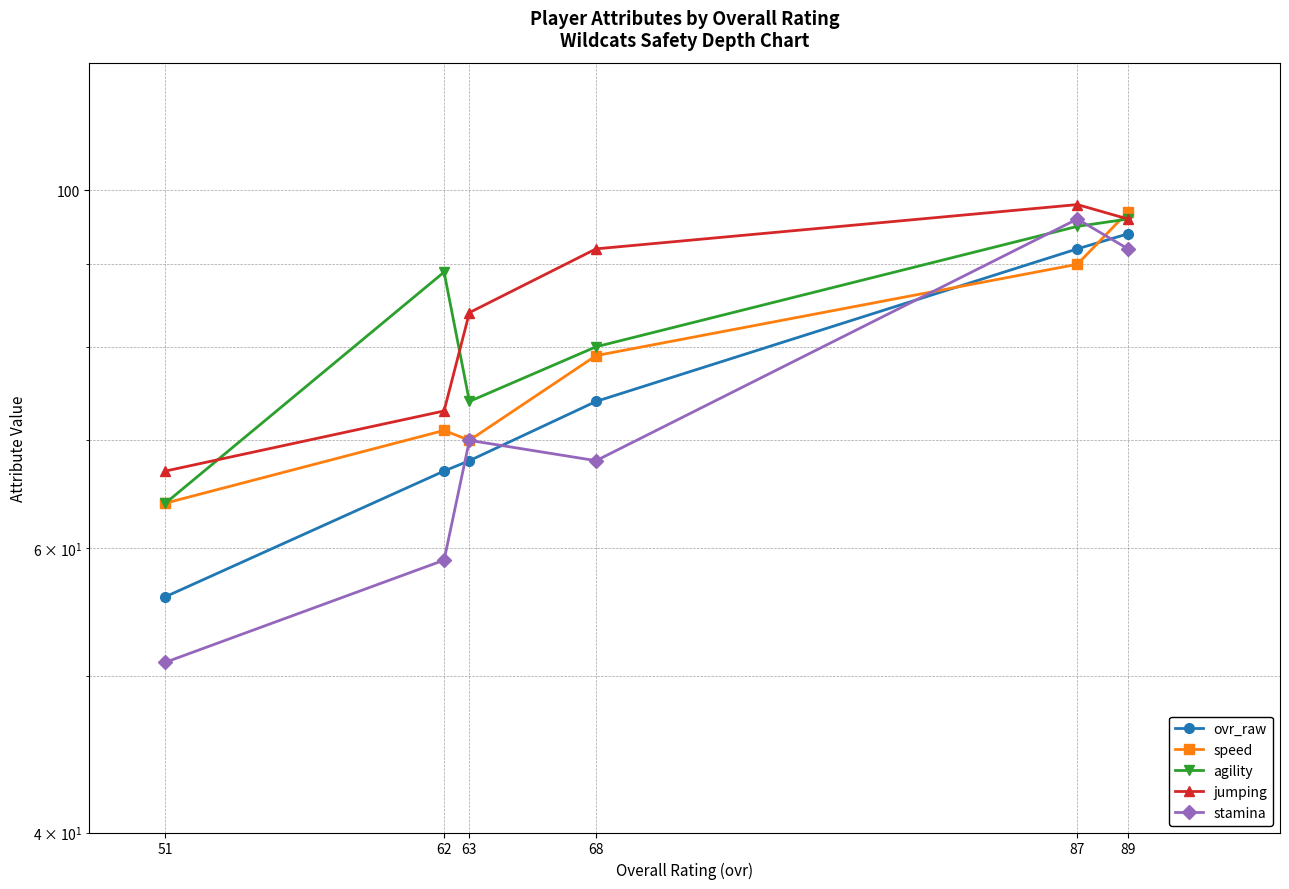

Which category has the lowest value in the jumping series?

51